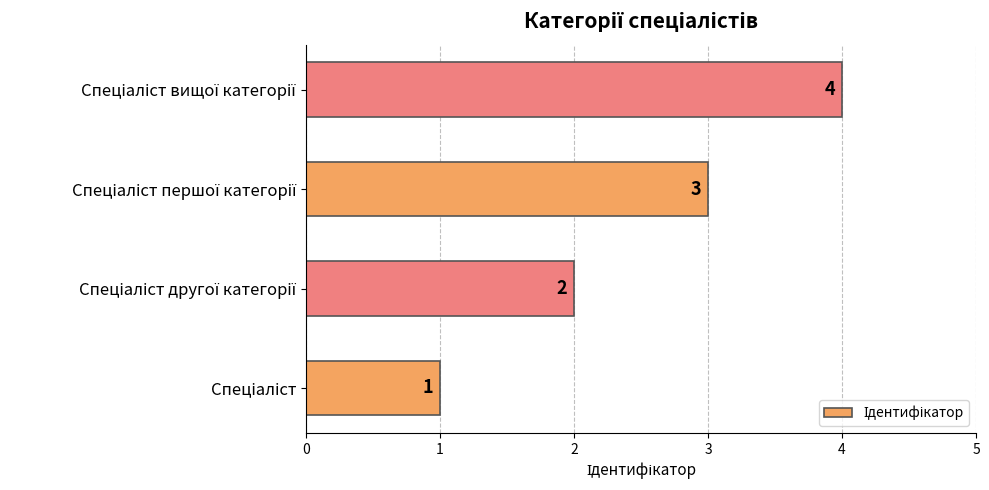

What is the difference between the maximum and minimum values?

3